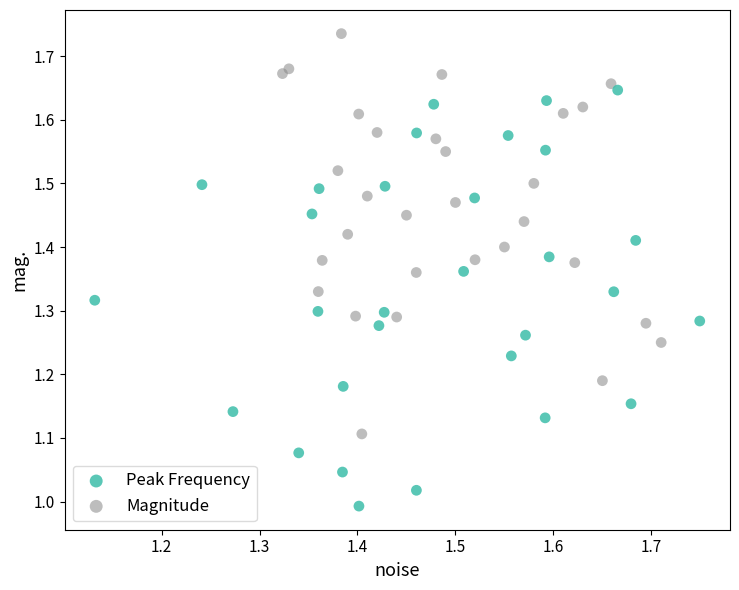

What are all the series names shown in the legend?

Peak Frequency, Magnitude